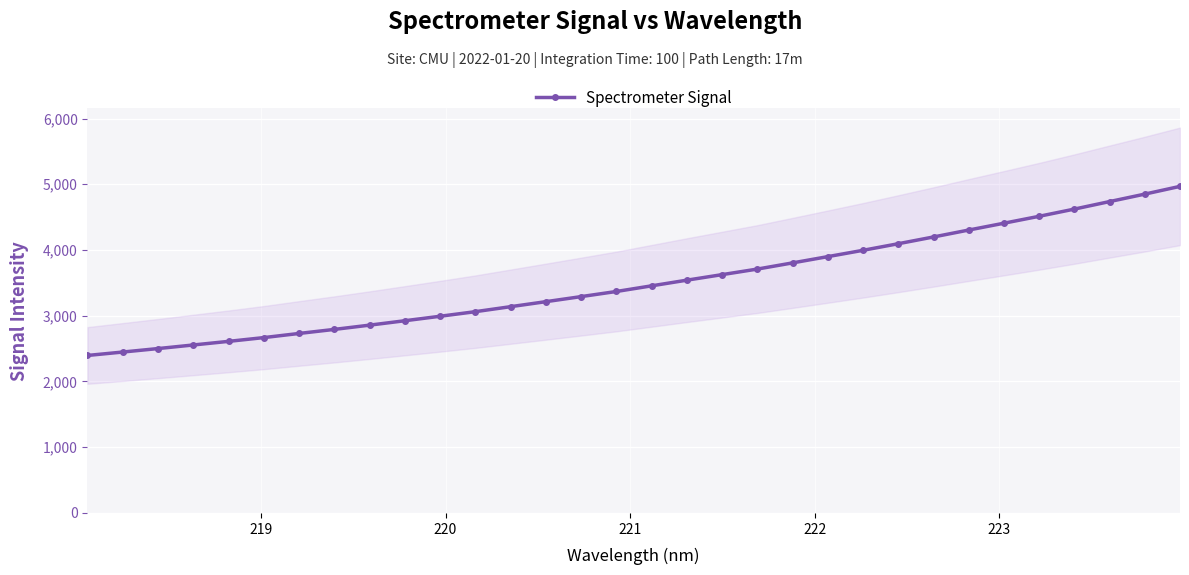

How many distinct data groups are displayed?

1